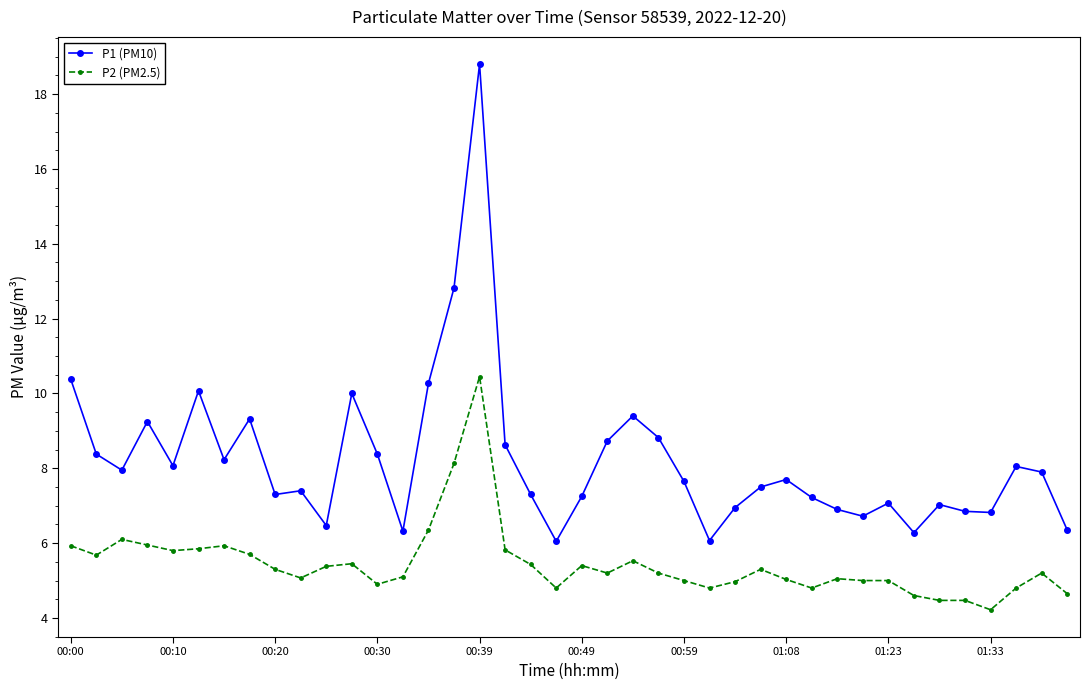

What is the difference between the maximum and minimum values in the P2 (PM2.5) series?

6.2